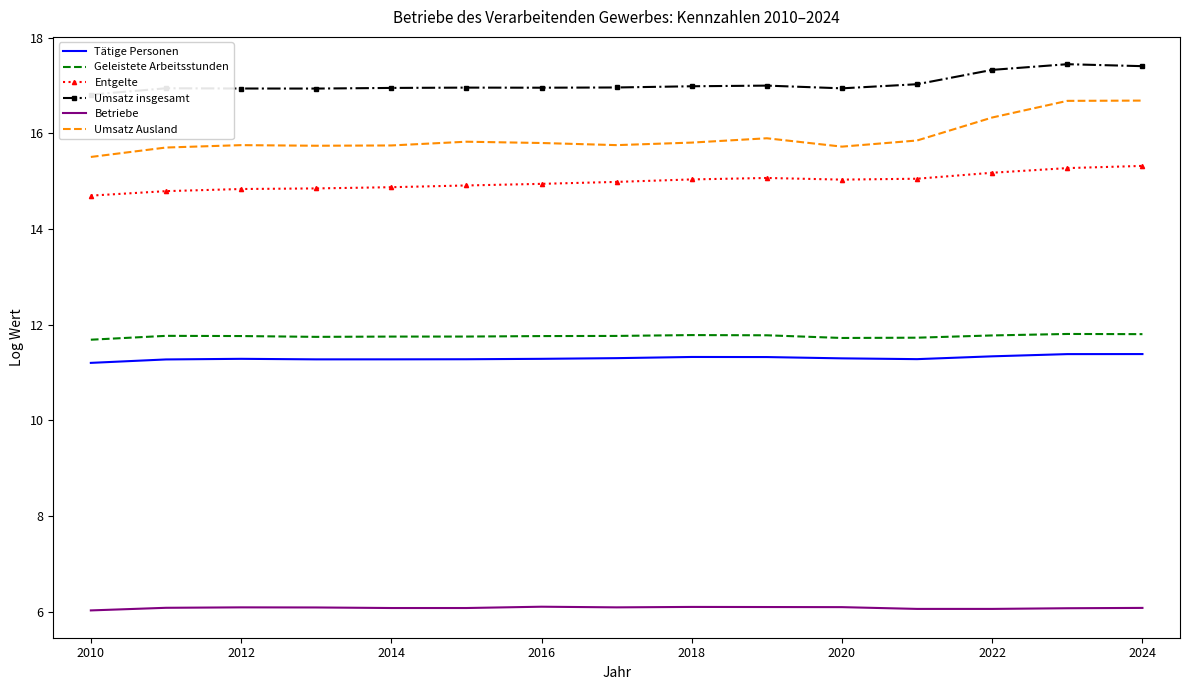

True or false: Entgelte has more than 0 points higher than both neighbors.

True